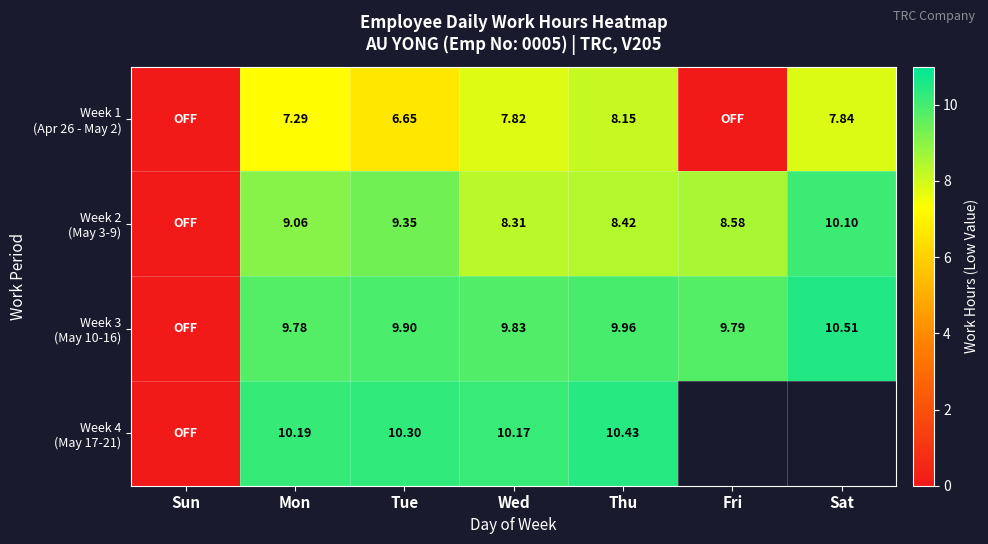

What is the difference between the highest and lowest values at Fri?

9.8